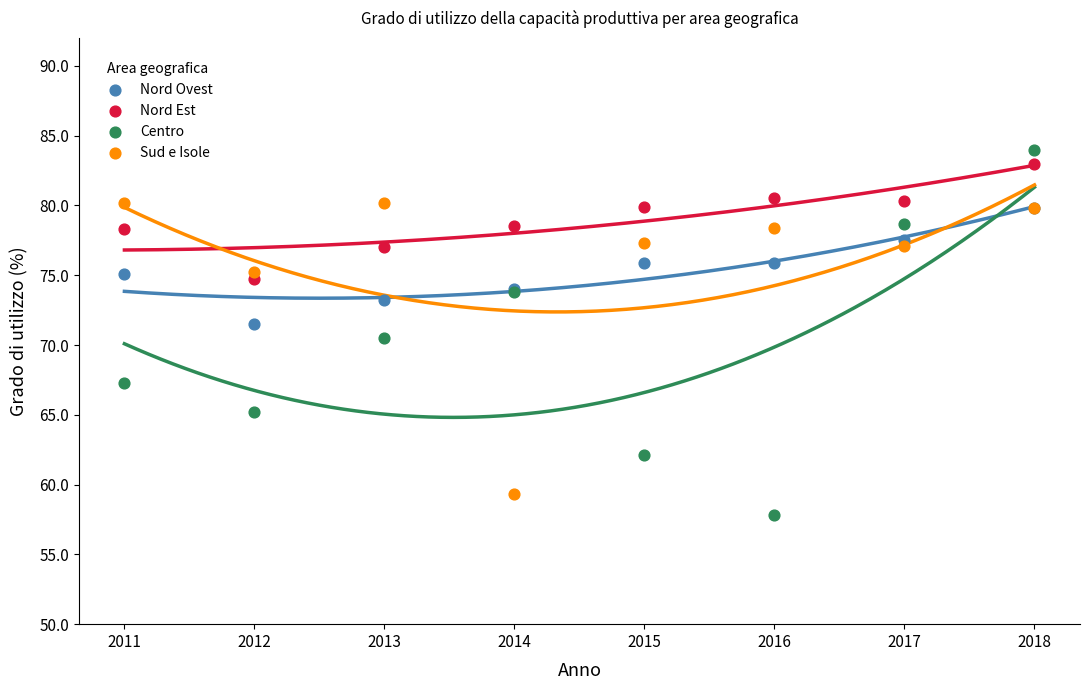

In the Centro series, what Y value is closest to 70?

70.5